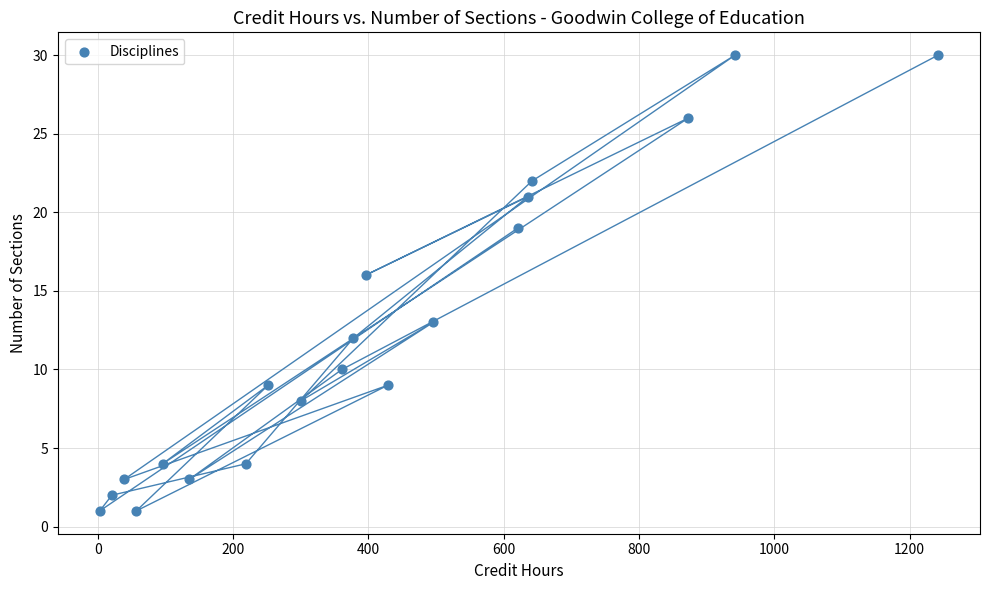

What is the range of Y values (max minus min)?

29